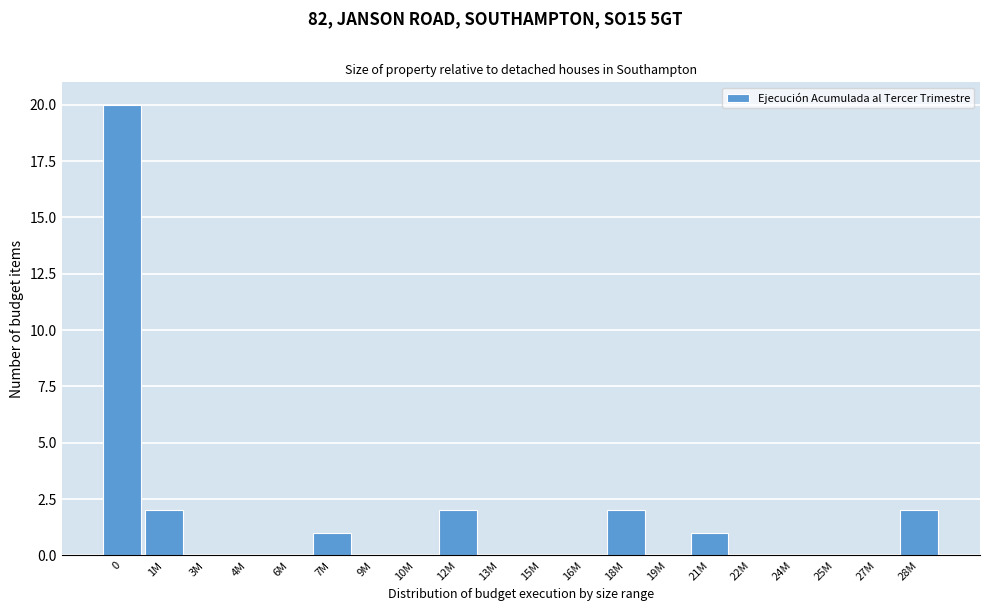

Reading left to right, what are all the values shown in this chart?

0=20	1M=2	3M=0	4M=0	6M=0	7M=1	9M=0	10M=0	12M=2	13M=0	15M=0	16M=0	18M=2	19M=0	21M=1	22M=0	24M=0	25M=0	27M=0	28M=2